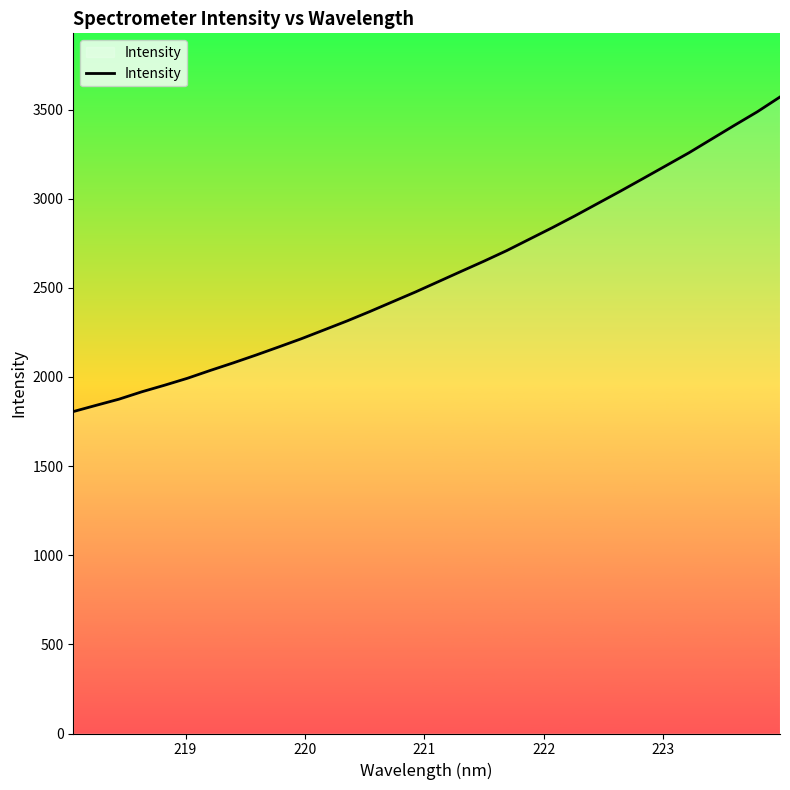

What is the smallest value displayed?

1805.8